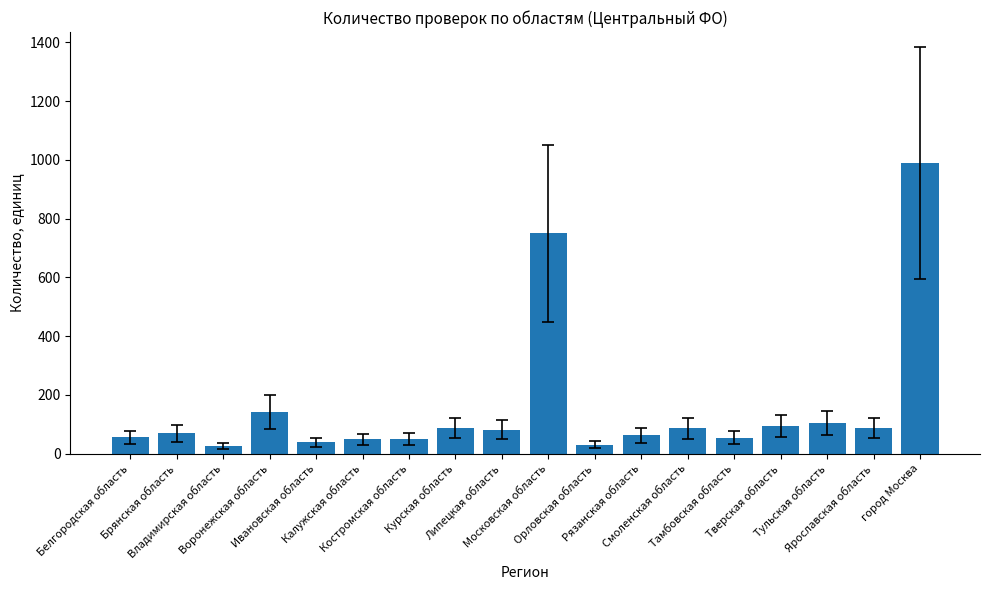

Approximately how many times larger is the value at город Москва compared to Калужская область?

20.2